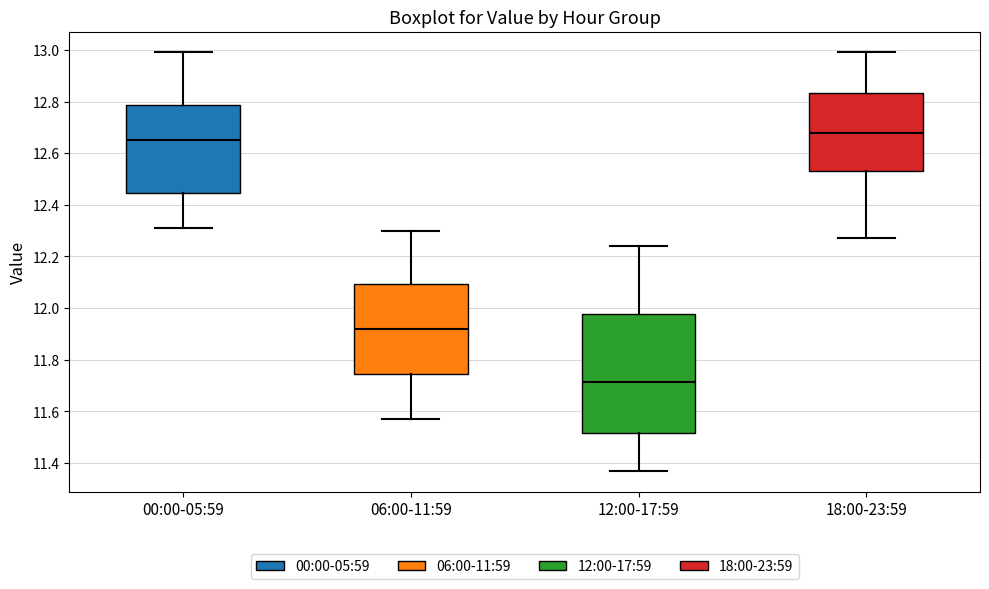

Which box has the lowest median line?

12:00-17:59